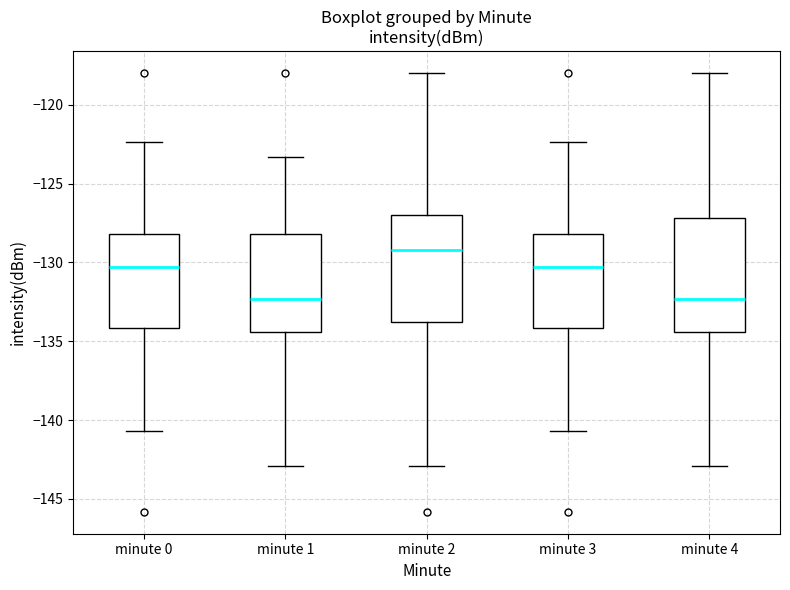

Which box's median line is the highest?

minute 2